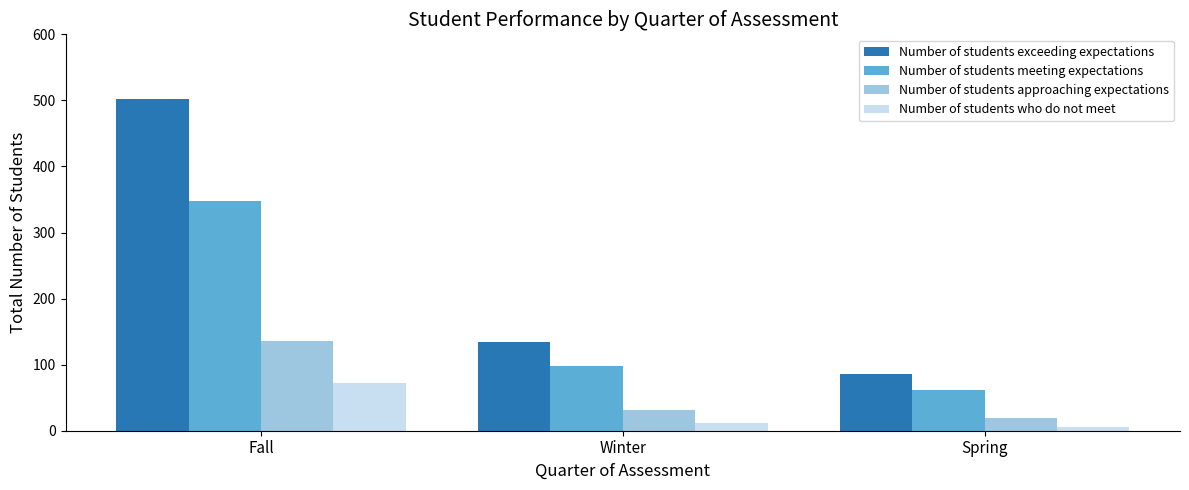

Are the bars horizontal?

No